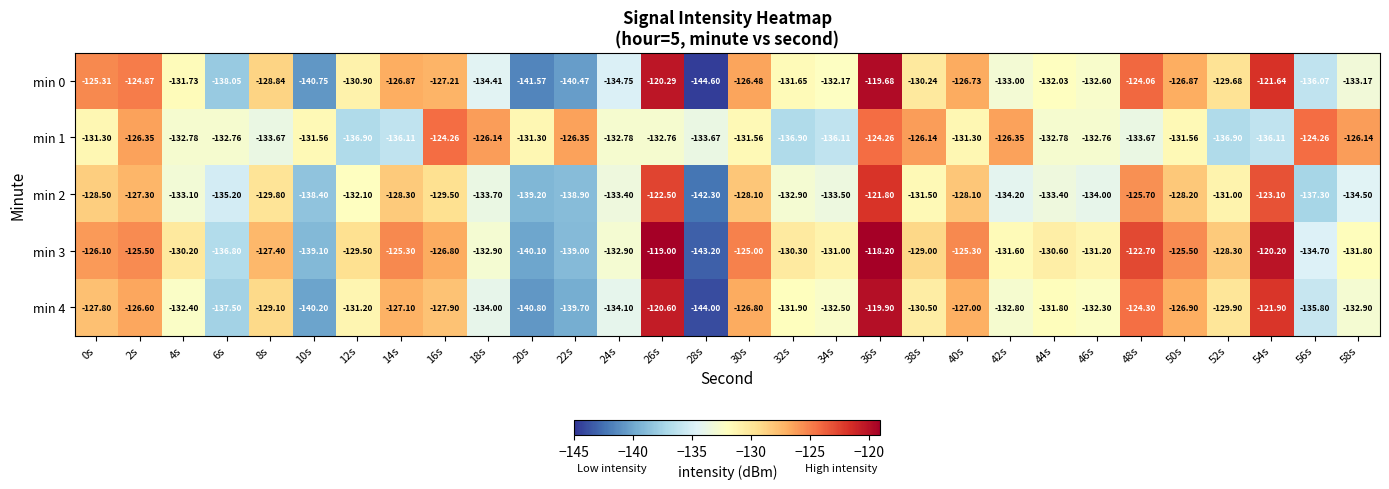

How many data points in min 0 are above -130?

13